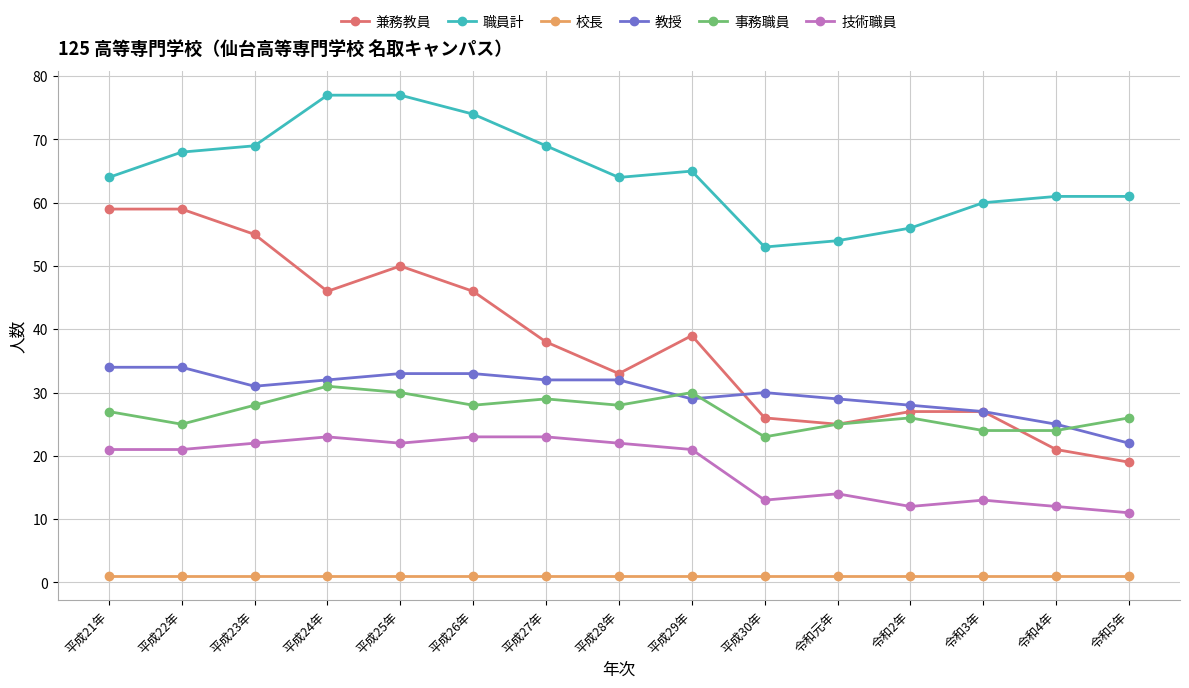

Count the number of data series in this chart.

6